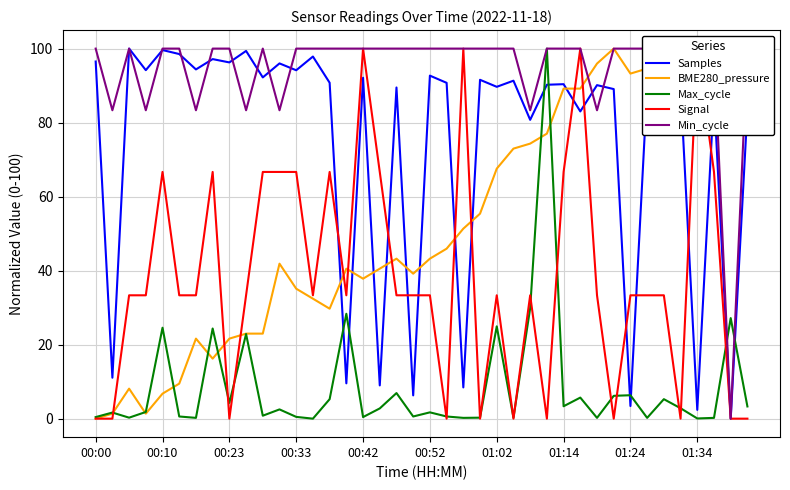

Where do Max_cycle and Min_cycle first cross each other?

37 and 38